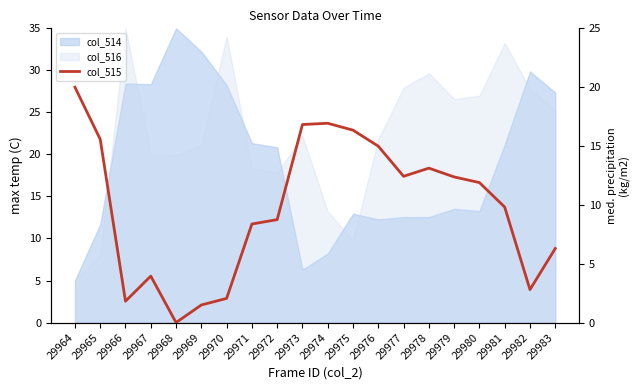

The value at 29977 is 12.4. True or false?

True